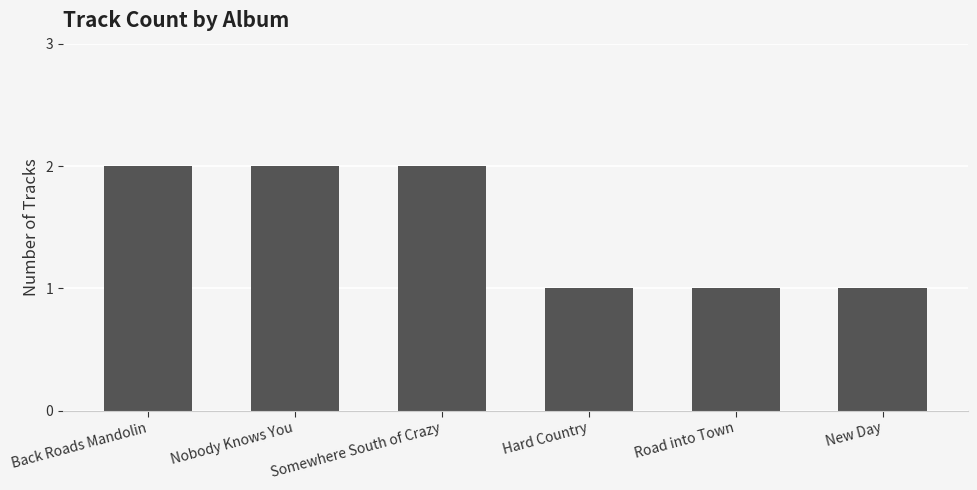

How many data points does each series have?

6